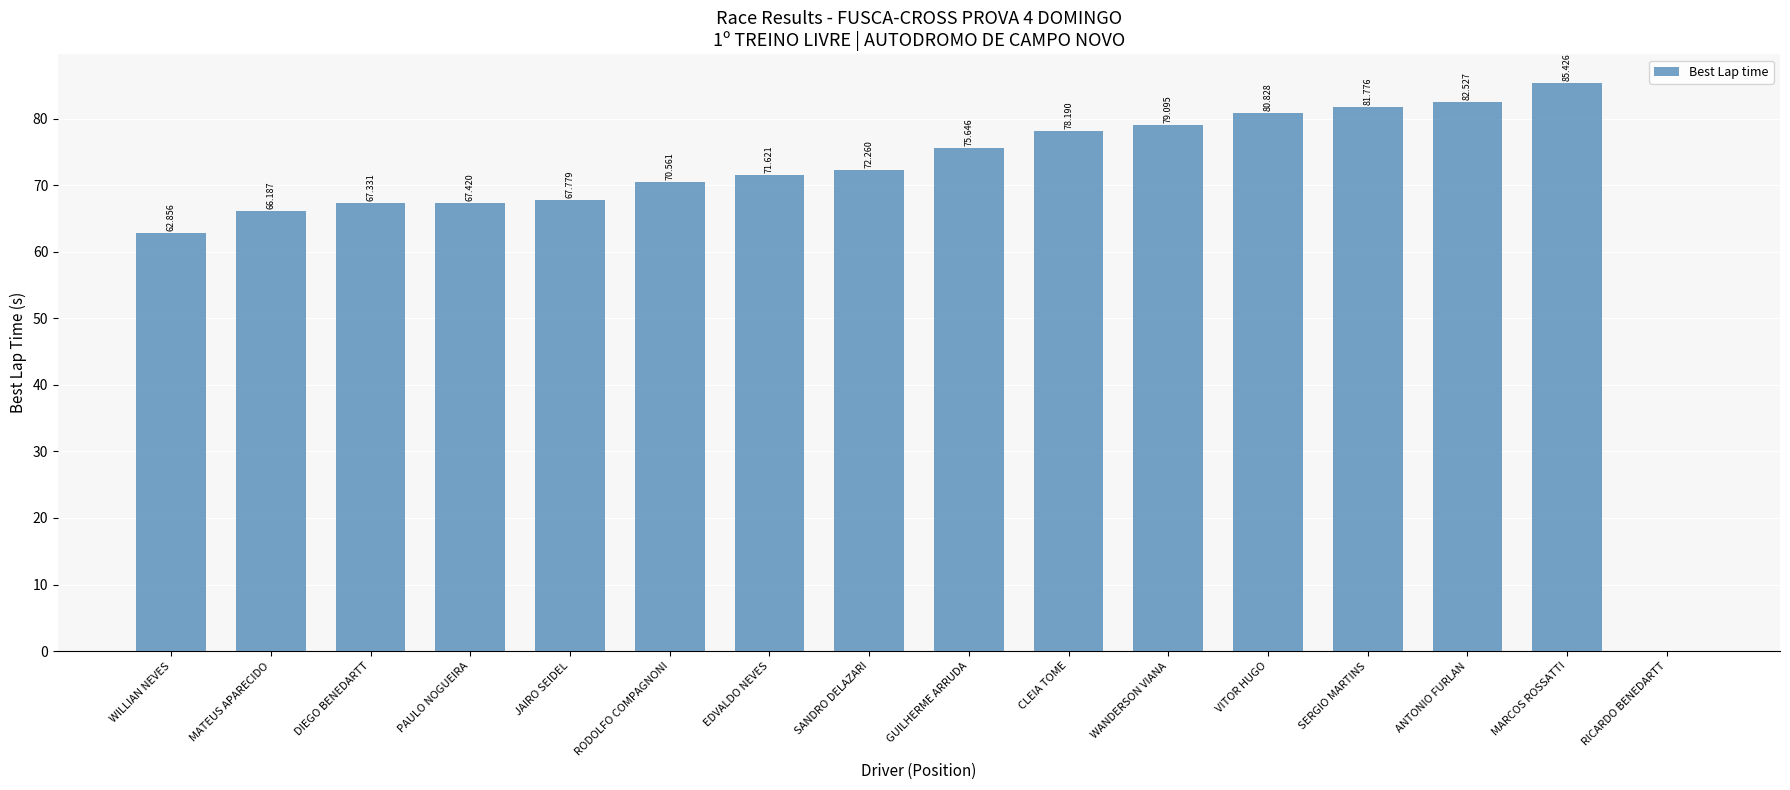

What is the ratio of the value at CLEIA TOME to the value at DIEGO BENEDARTT?

1.2